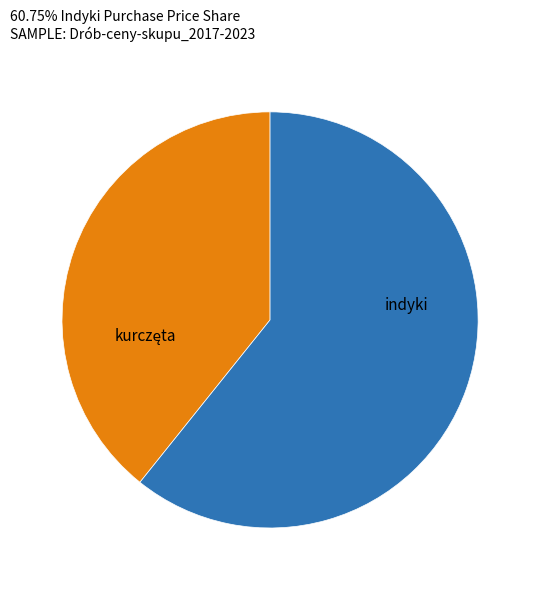

Does any single category account for the majority?

Yes